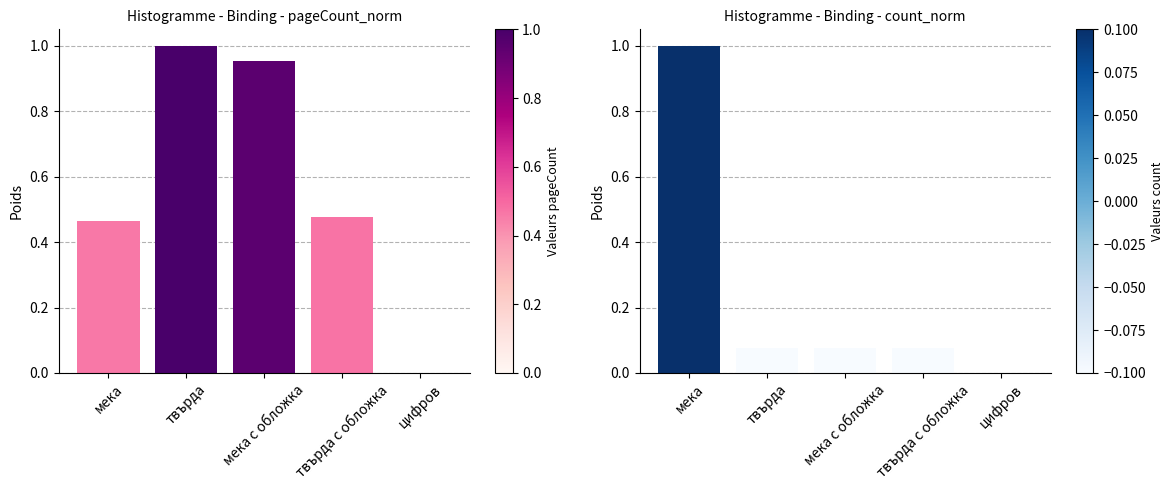

What is the average value of the count normalisé series?

0.2